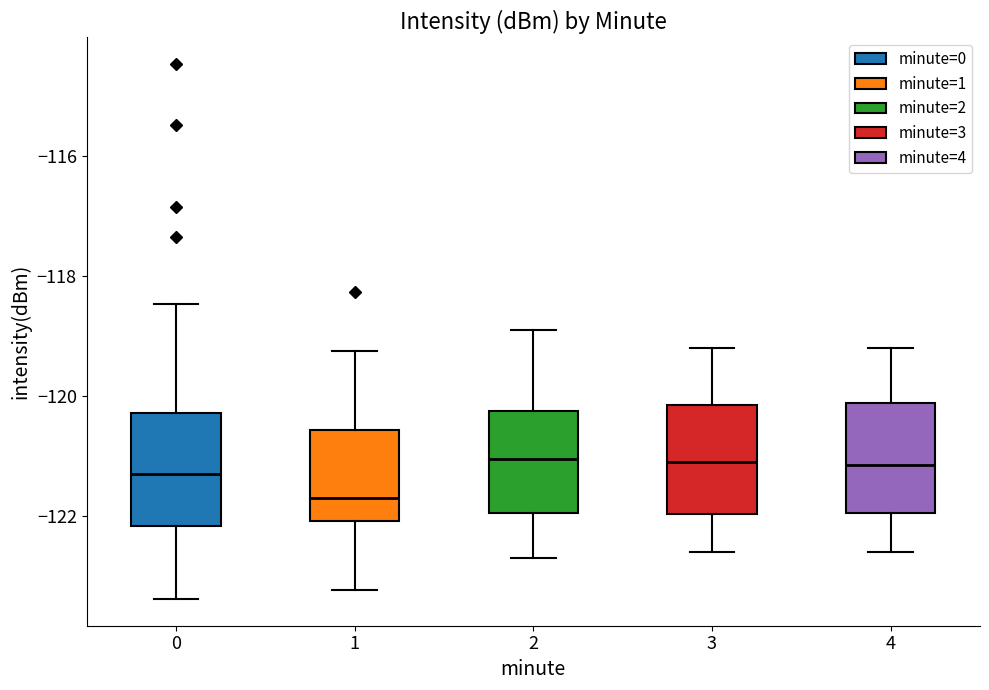

Reading left to right, transcribe this box plot: for each box, give where its median line is, the range the box spans, and where its two whiskers end, as read against the y-axis. The values are not printed on the chart, so give them approximately, as read against the axis.

0: median -121.4, box -122.2 to -120.2, whiskers -123.4 to -118.4
1: median -121.8, box -122.0 to -120.6, whiskers -123.2 to -119.2
2: median -121.0, box -122.0 to -120.2, whiskers -122.6 to -118.8
3: median -121.0, box -122.0 to -120.2, whiskers -122.6 to -119.2
4: median -121.2, box -122.0 to -120.2, whiskers -122.6 to -119.2